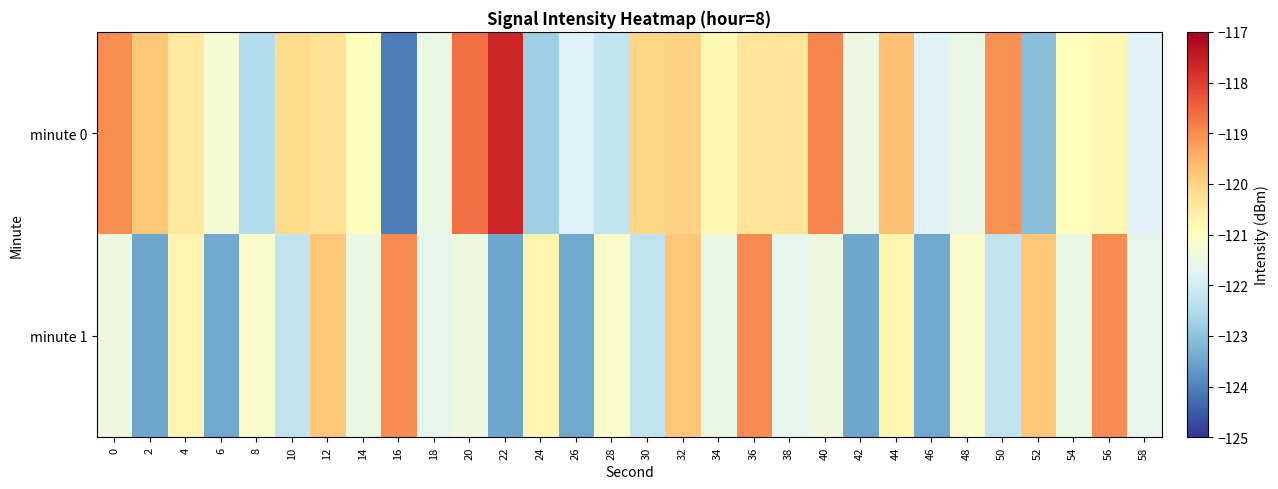

What is the total value across all series at 52?

-242.9